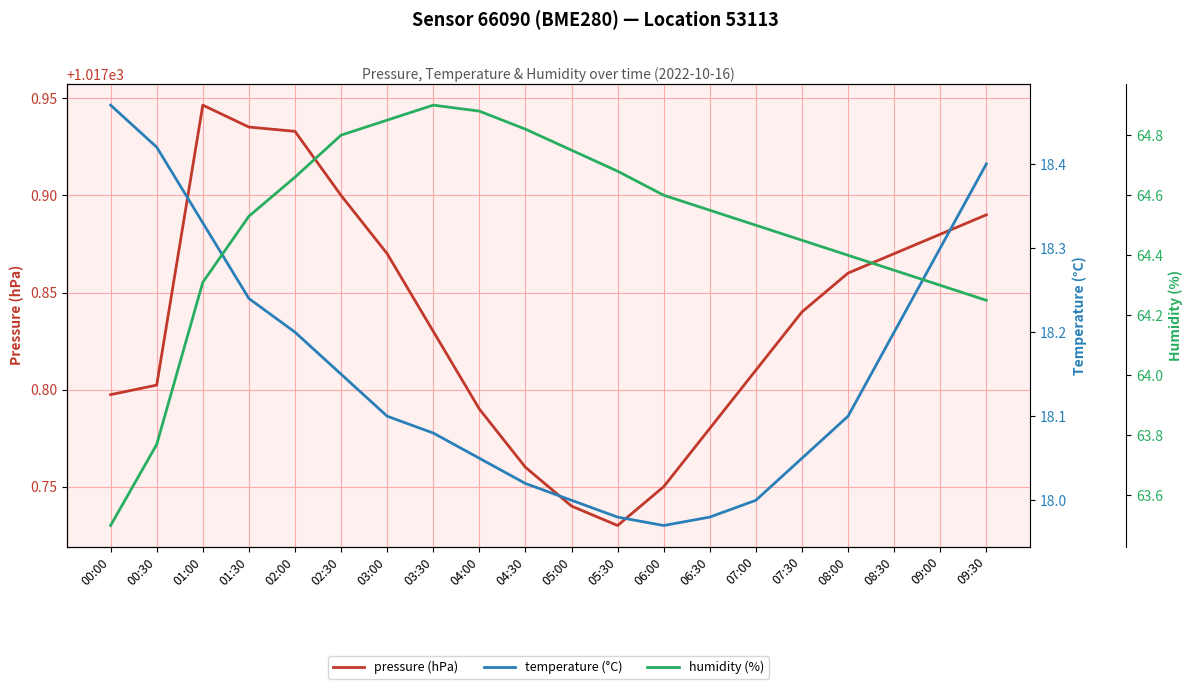

What is the total value across all series at 07:00?

1100.3